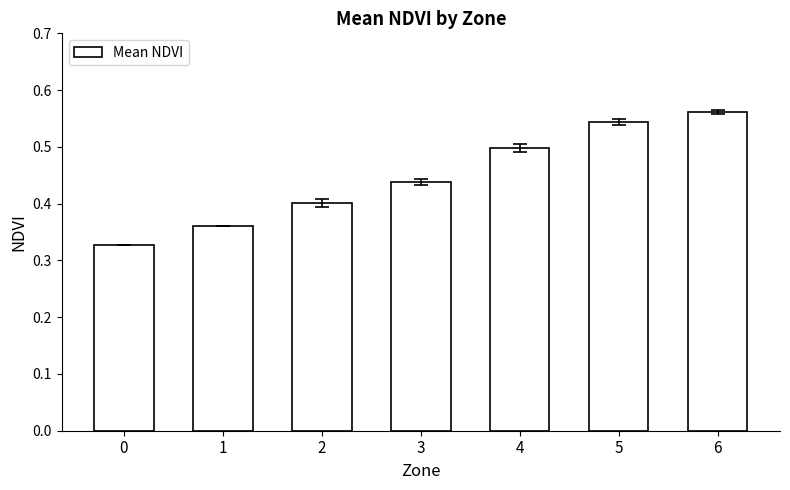

Between 0 and 6, which is larger?

6